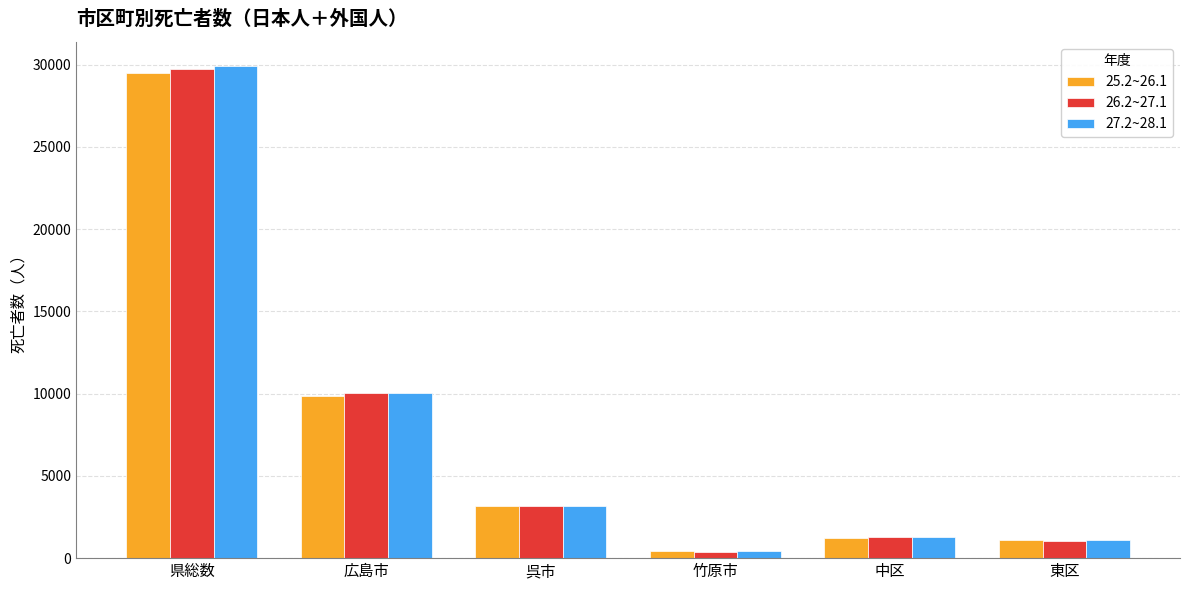

Is the value of 26.2~27.1 at 東区 greater than the value of 25.2~26.1 at 広島市?

No